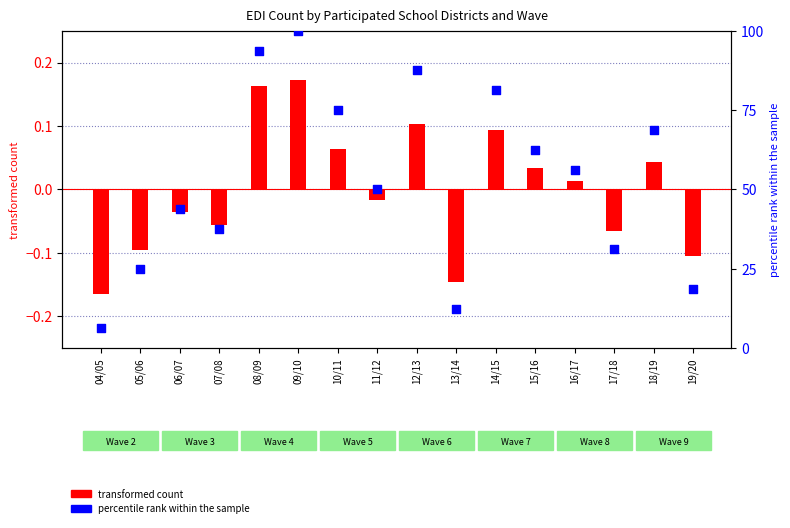

What is the total value across all series at 04/05?

6.1